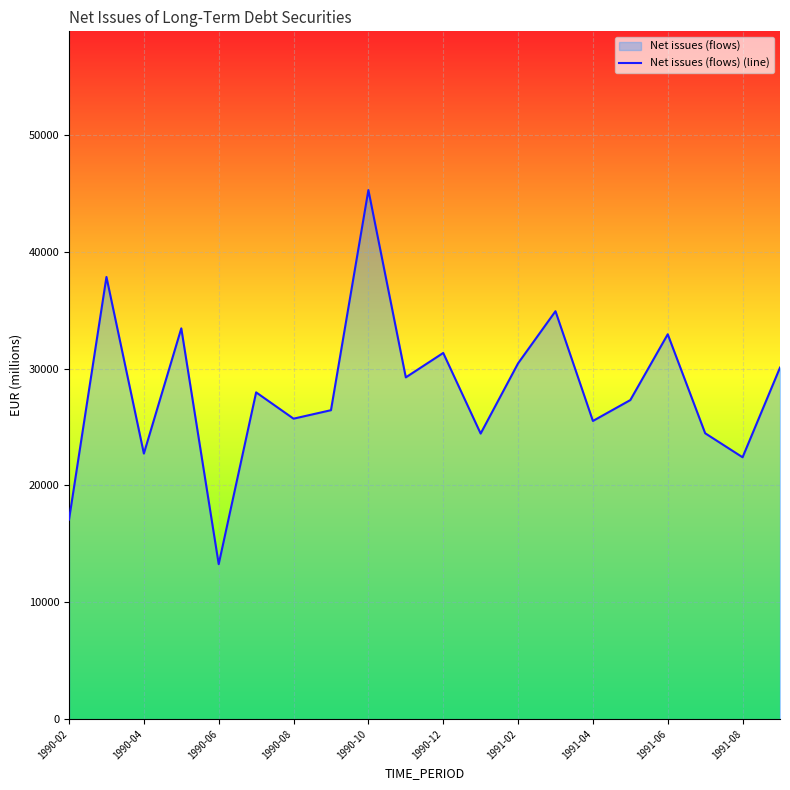

The value at 1990-10 is 45272. True or false?

True